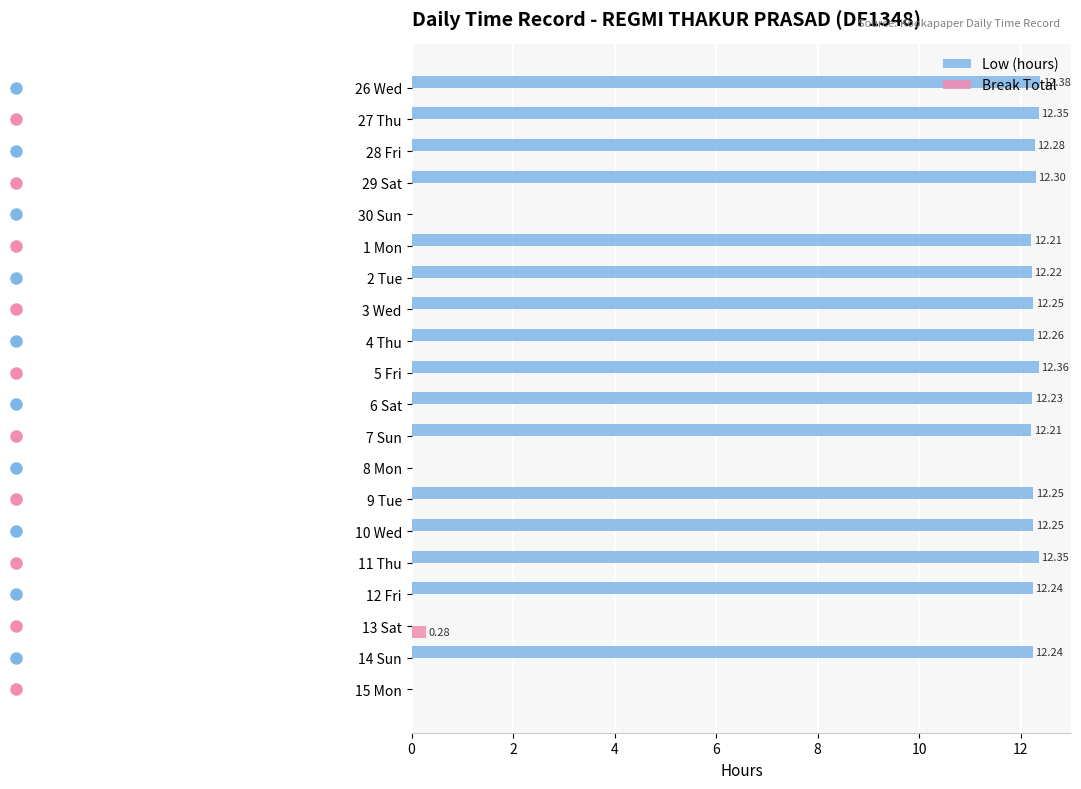

Which series has the largest total across all categories?

Low (hours)